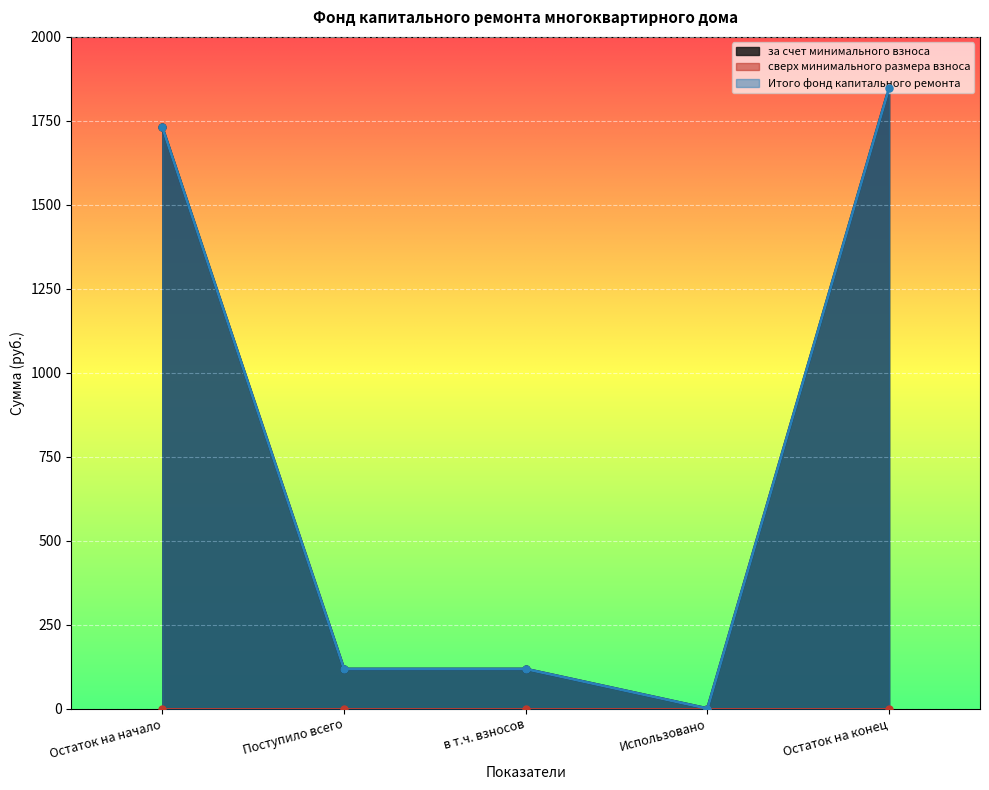

True or false: Итого фонд капитального ремонта and за счет минимального взноса cross at least once.

False